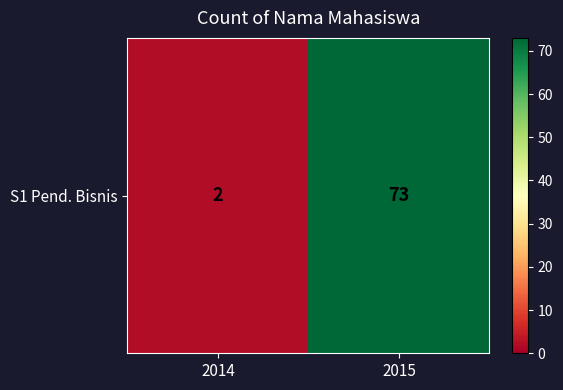

Rank the categories by value from lowest to highest.

2014, 2015